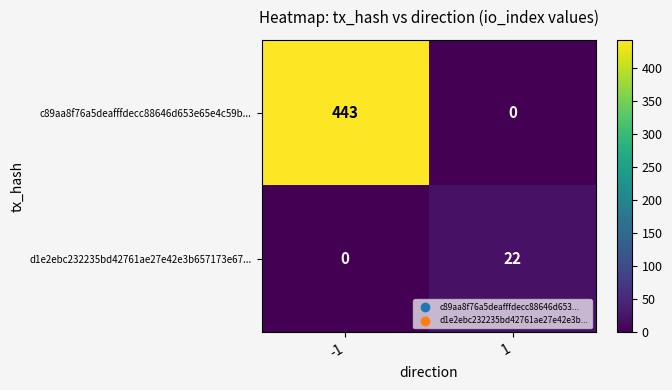

What is the sum of all c89aa8f76a5deafffdecc88646d653e65e4c59b... values?

443